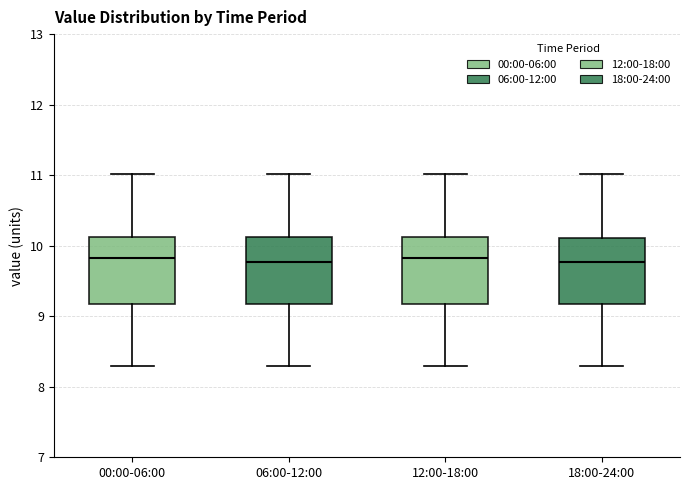

Reading left to right, transcribe this box plot: for each box, give where its median line is, the range the box spans, and where its two whiskers end, as read against the y-axis. The values are not printed on the chart, so give them approximately, as read against the axis.

00:00-06:00: median 9.8, box 9.2 to 10.1, whiskers 8.3 to 11.0
06:00-12:00: median 9.8, box 9.2 to 10.1, whiskers 8.3 to 11.0
12:00-18:00: median 9.8, box 9.2 to 10.1, whiskers 8.3 to 11.0
18:00-24:00: median 9.8, box 9.2 to 10.1, whiskers 8.3 to 11.0